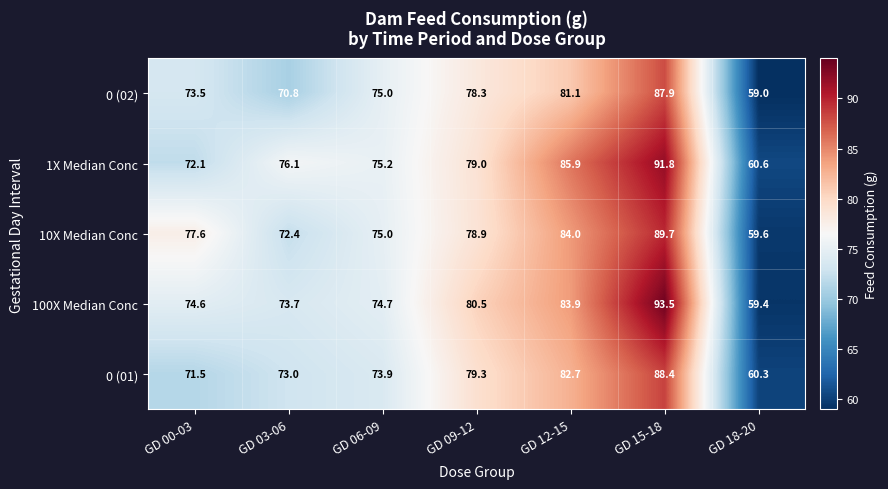

The value of 1X Median Conc at GD 12-15 is 43.3. True or false?

False